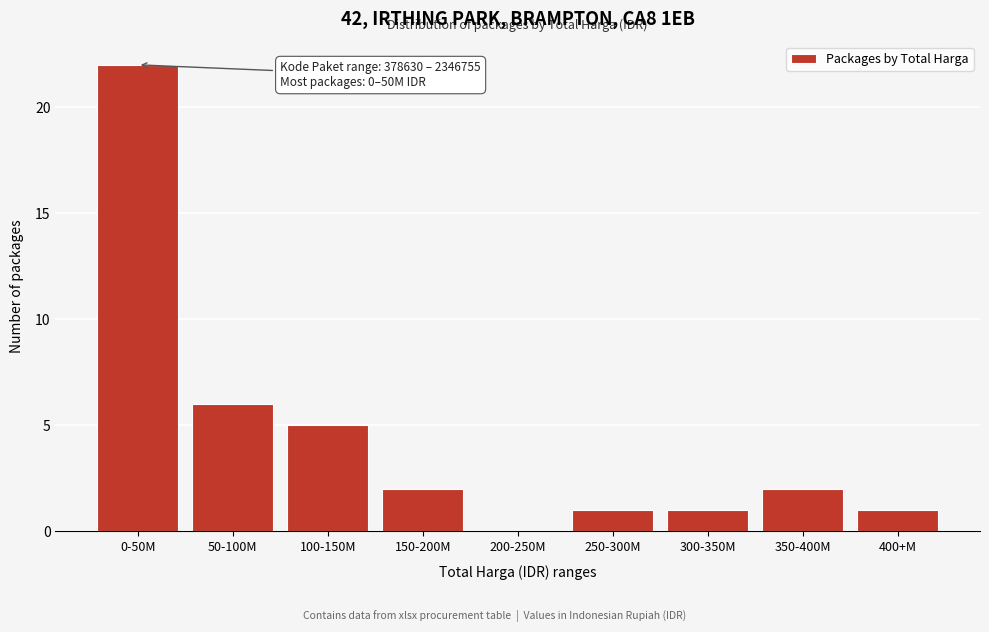

Reading left to right, list all the values displayed in this chart.

0-50M=22	50-100M=6	100-150M=5	150-200M=2	200-250M=0	250-300M=1	300-350M=1	350-400M=2	400+M=1